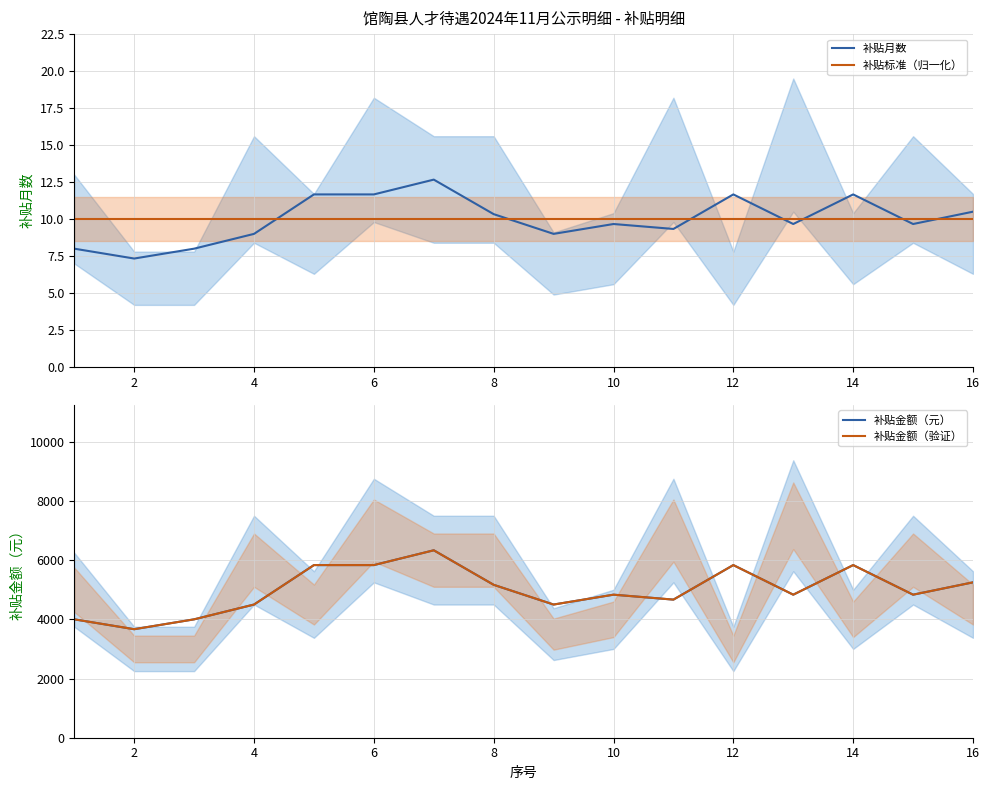

The 补贴月数 series shows 15.5 at 16. True or false?

False